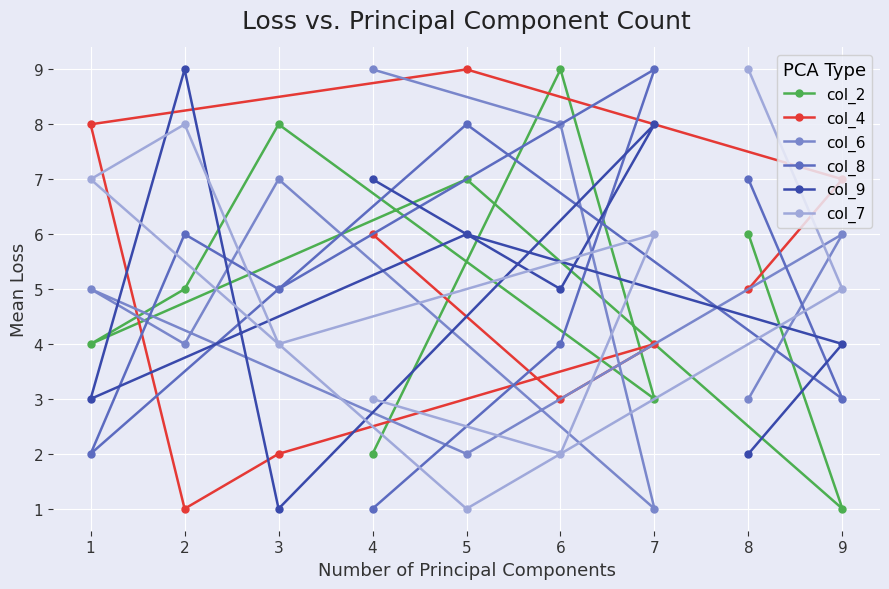

What is the value of the col_6 point at the 6th from the left?

8